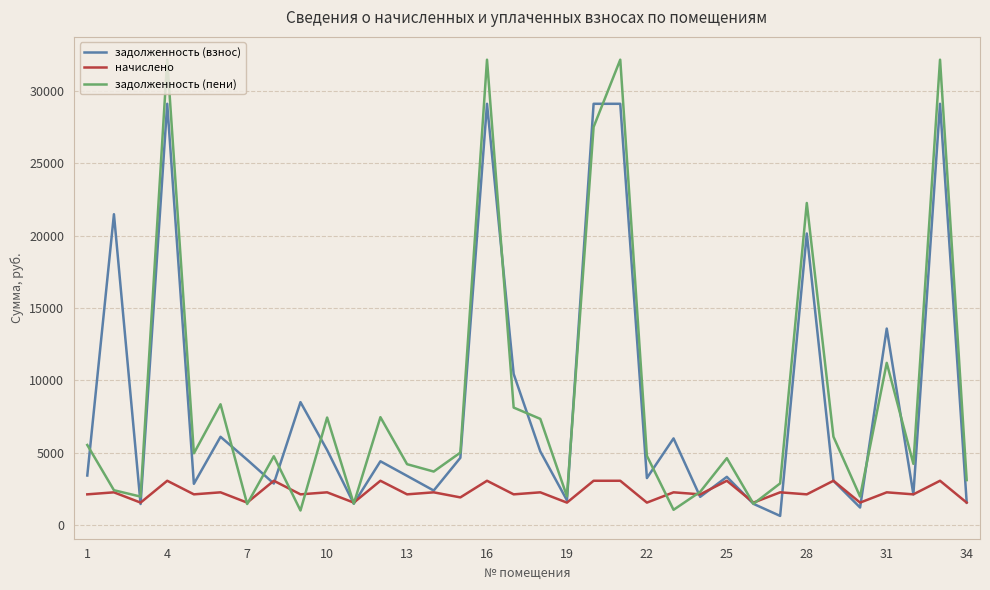

What is the maximum value for начислено?

3048.2